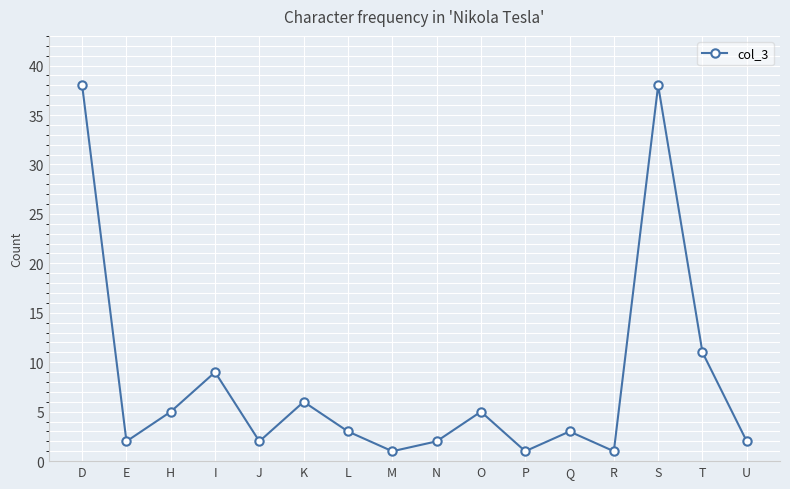

Between T and K, which is larger?

T